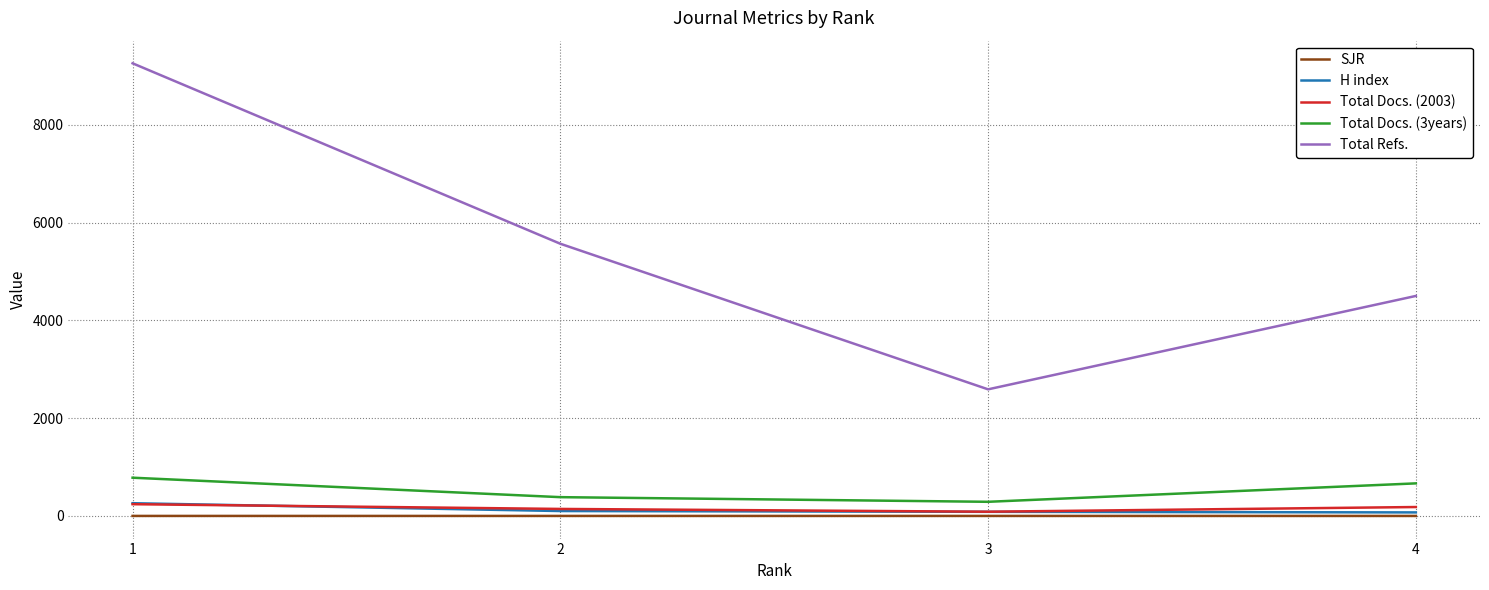

What is the sum of the H index values at 1 and 3?

346.0